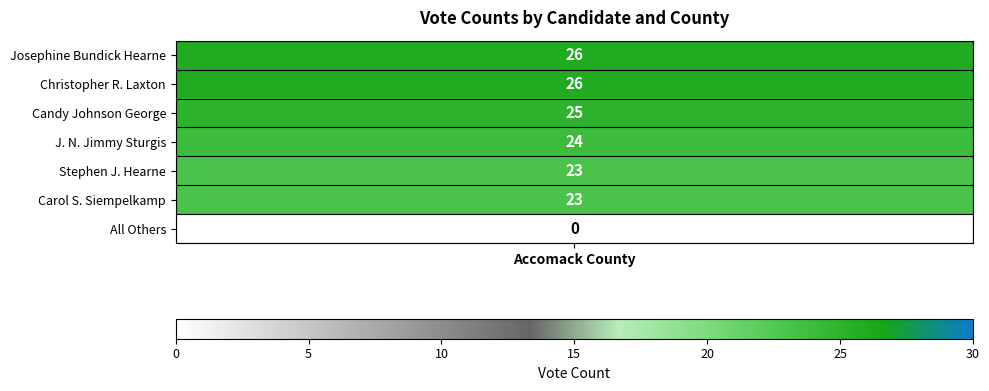

Rank the categories by value from highest to lowest.

0, 1, 2, 3, 4, 5, 6